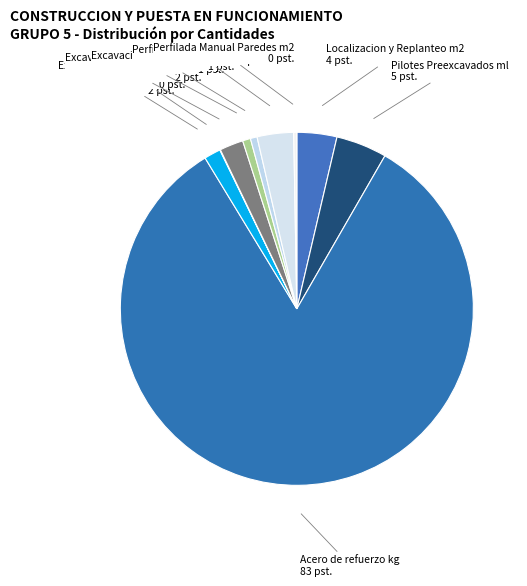

True or false: Perfilada Manual Paredes m2 accounts for 0% of the total.

True